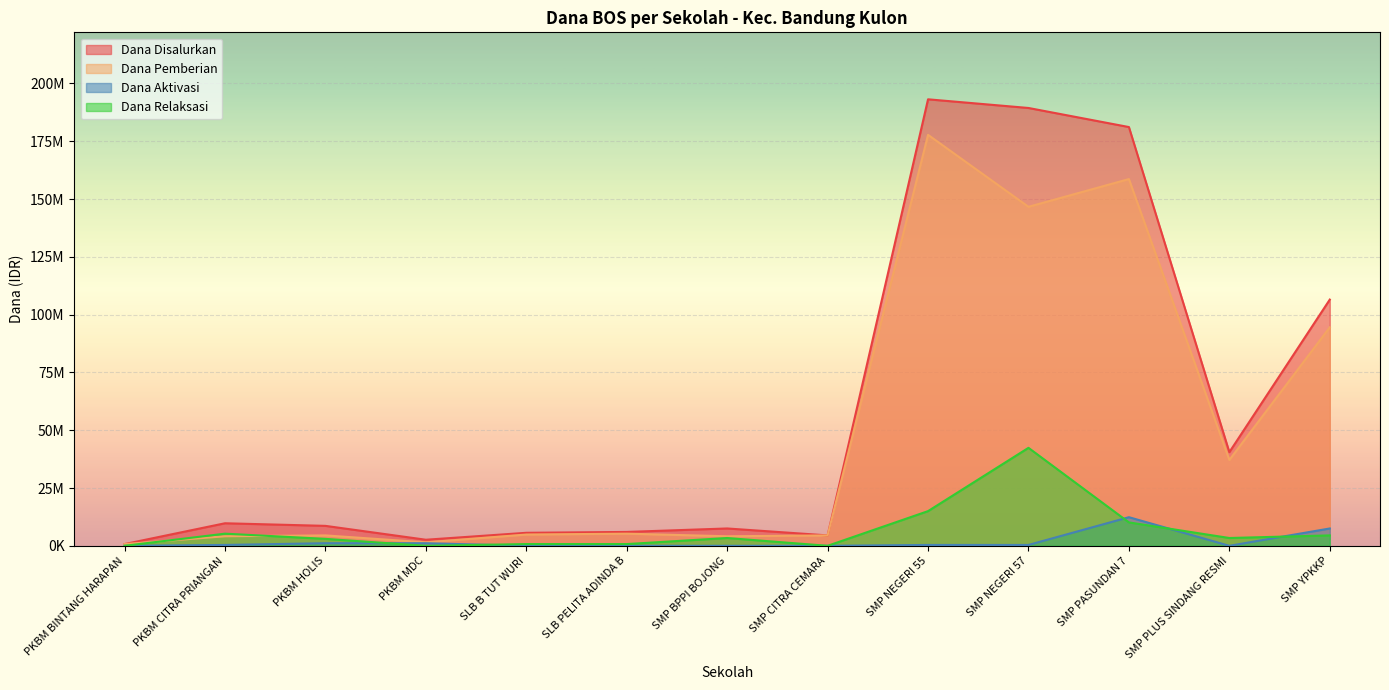

True or false: Dana Aktivasi and Dana Disalurkan intersect in this chart.

False